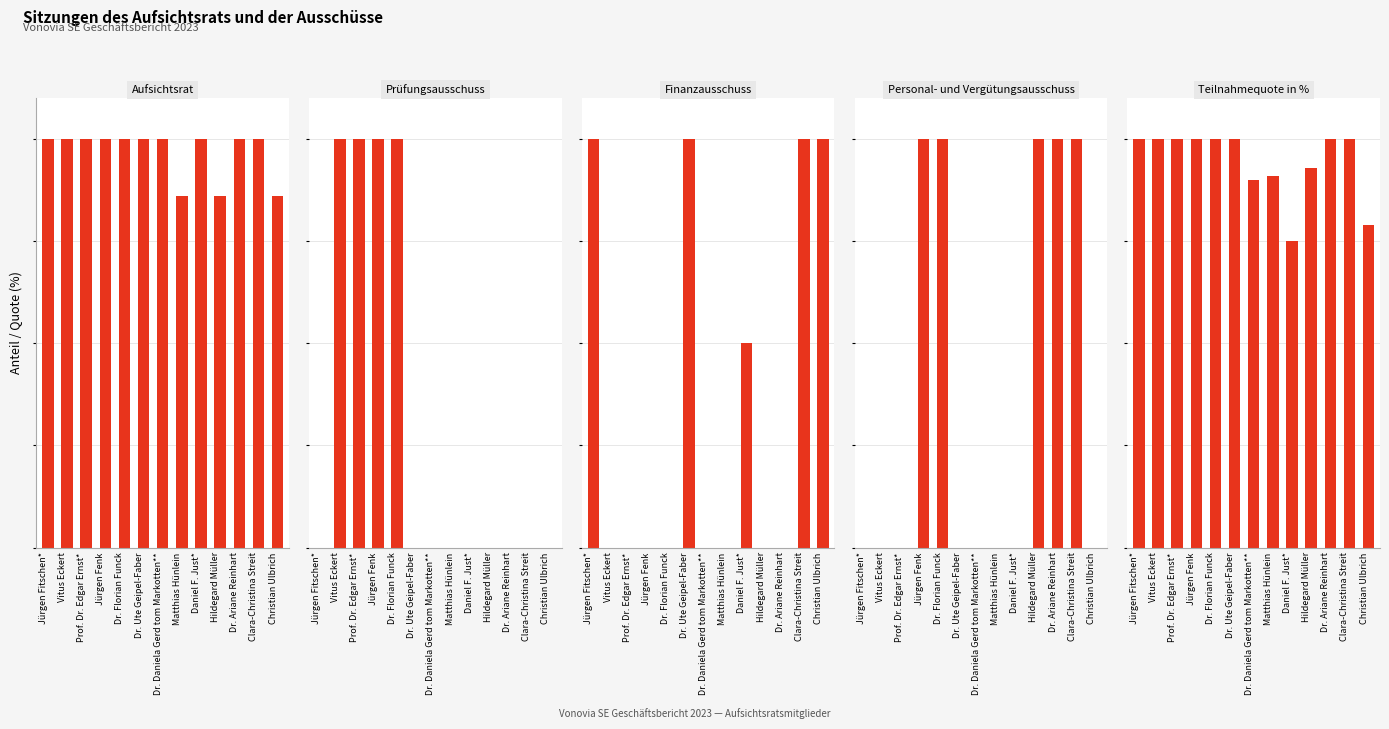

Which category has the lowest value in the Personal- und Vergütungsausschuss series?

Jürgen Fitschen*